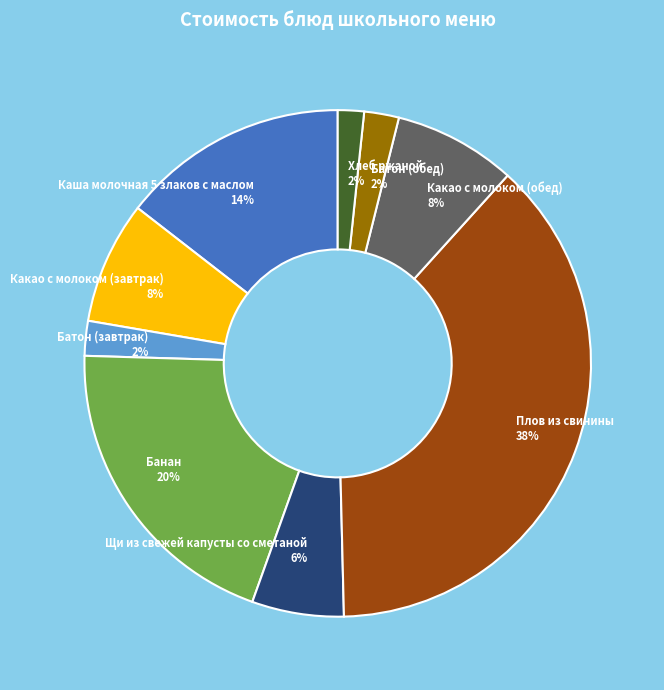

To the nearest percent, what is the average slice percentage?

11%